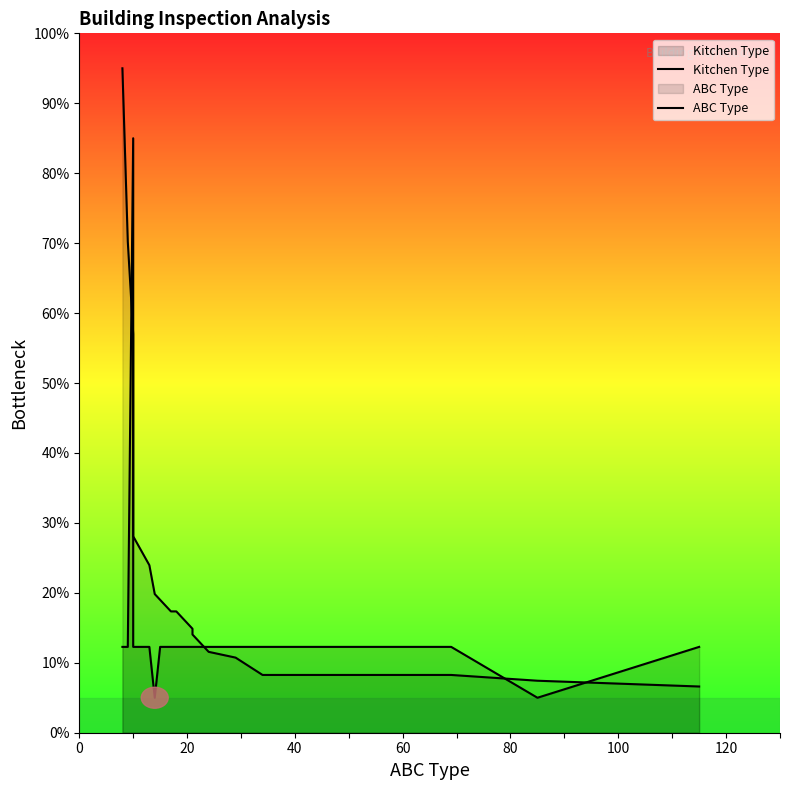

True or false: Kitchen Type has more than 0 interior local peaks.

True